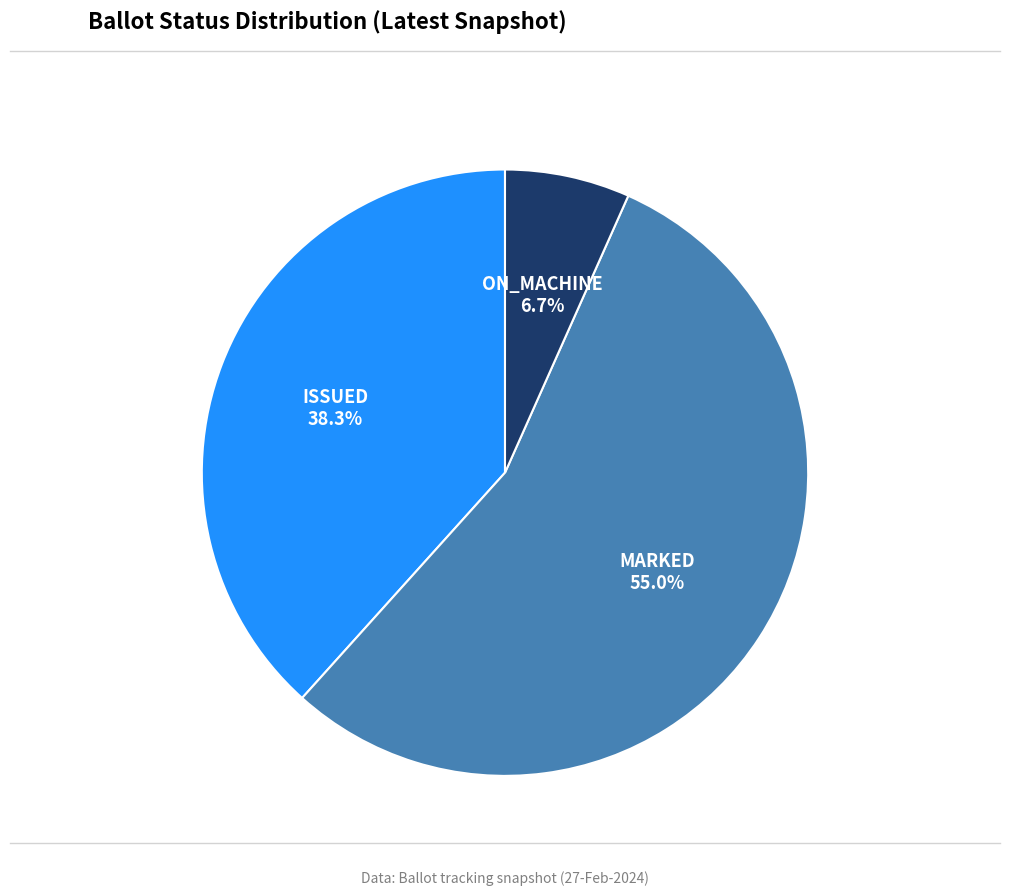

Does any single category account for the majority?

Yes